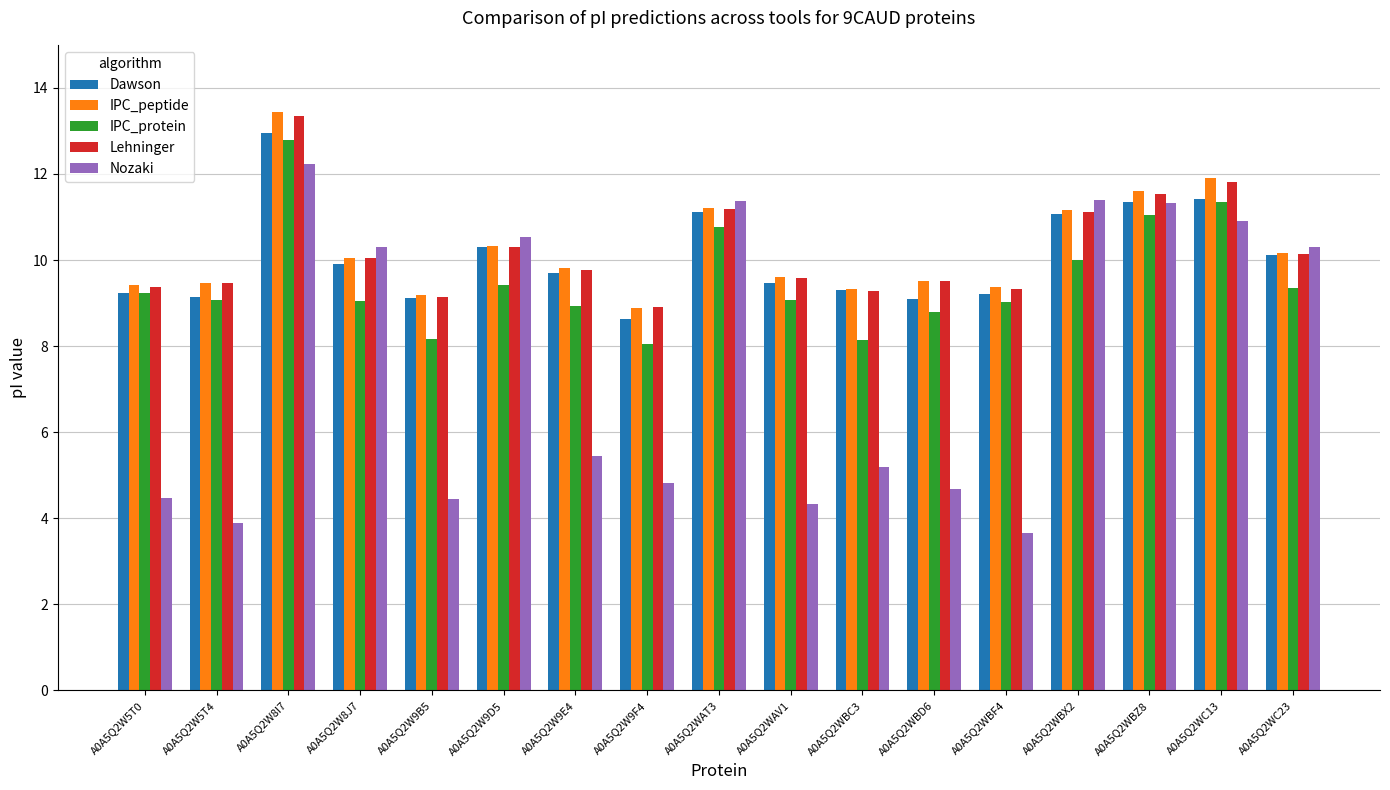

Are the bars horizontal?

No